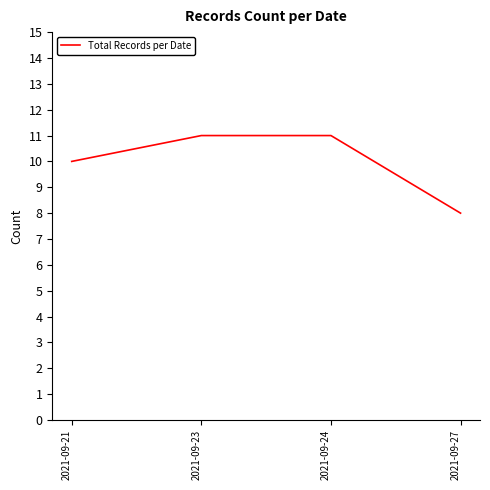

Which label corresponds to the smallest value in the chart?

2021-09-27